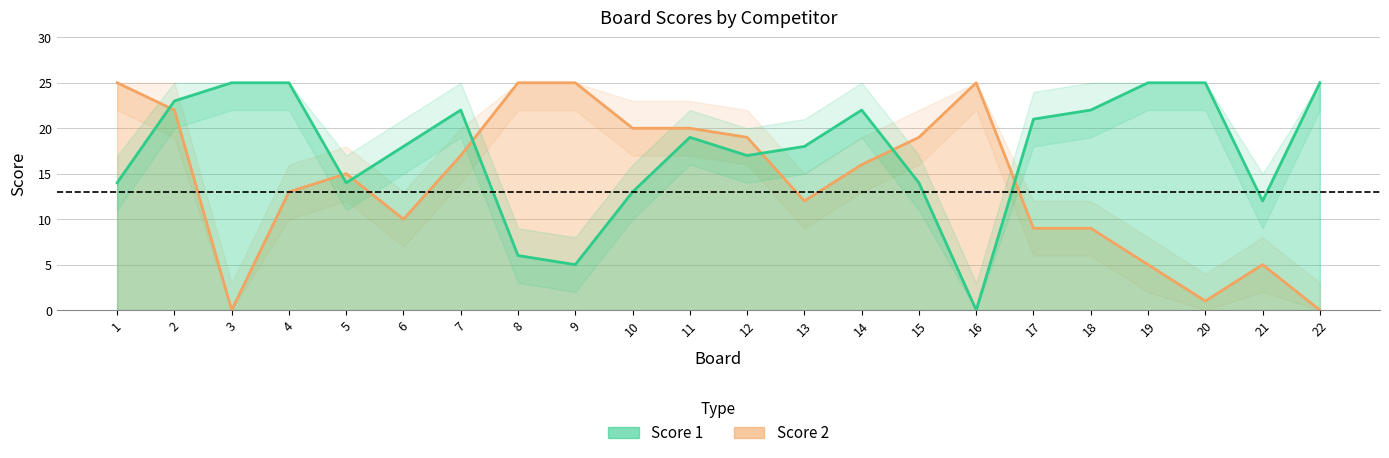

Which series ends up on top after the final intersection of Score 1 and Score 2?

Score 1